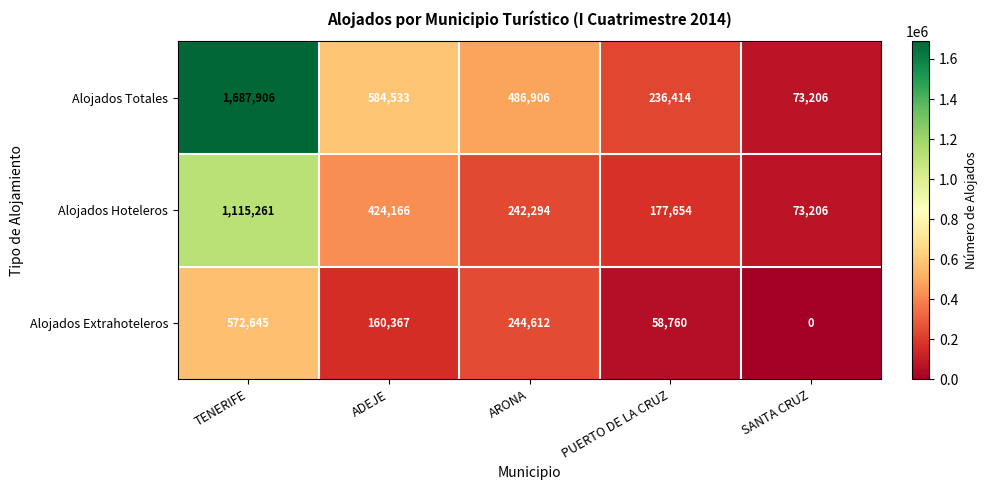

Which series has the widest spread of values?

Alojados Totales